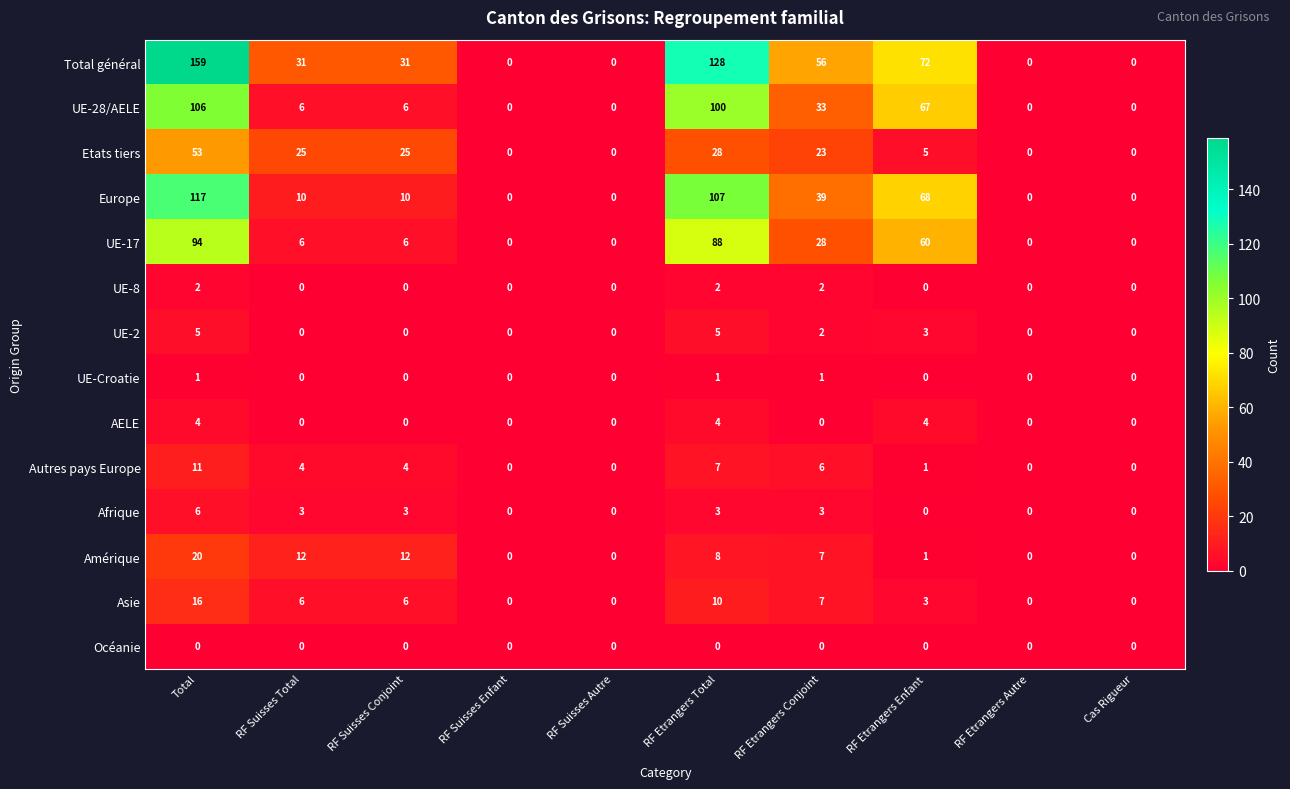

At which category is the sum across all series the highest?

Total